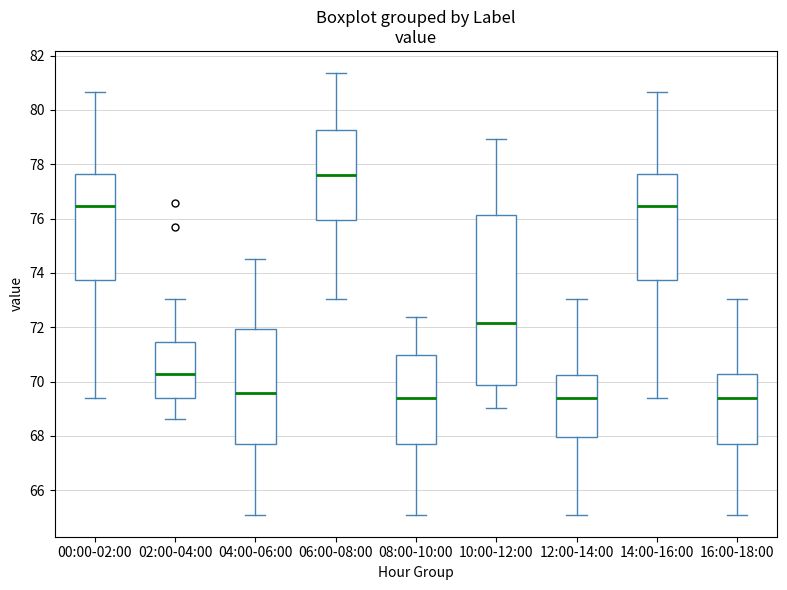

Where does the upper whisker of the box for 08:00-10:00 end on the y-axis? The values are not printed on the chart, so give them approximately, as read against the axis.

72.4